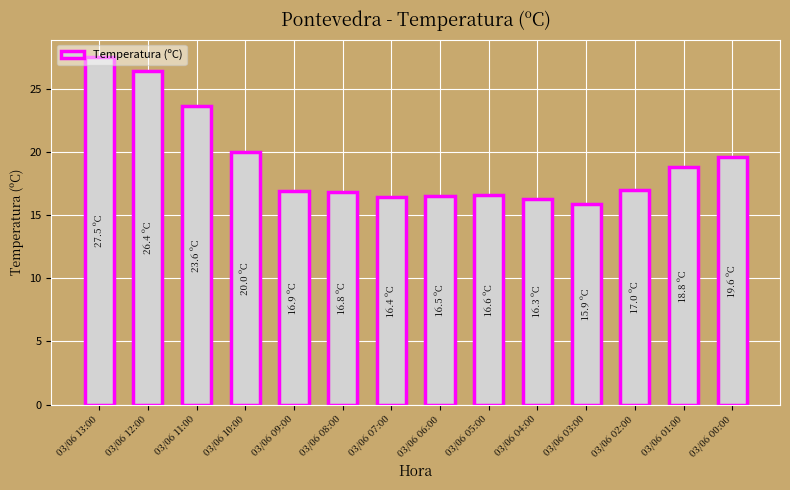

The value at 03/06 04:00 is 27.2. True or false?

False